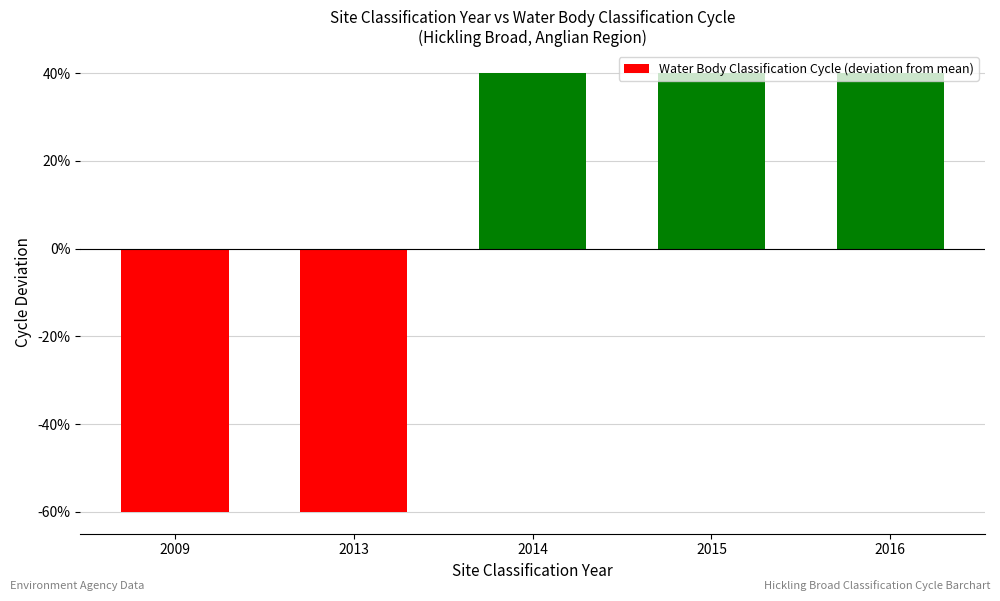

What value does the data have at 2016?

0.4